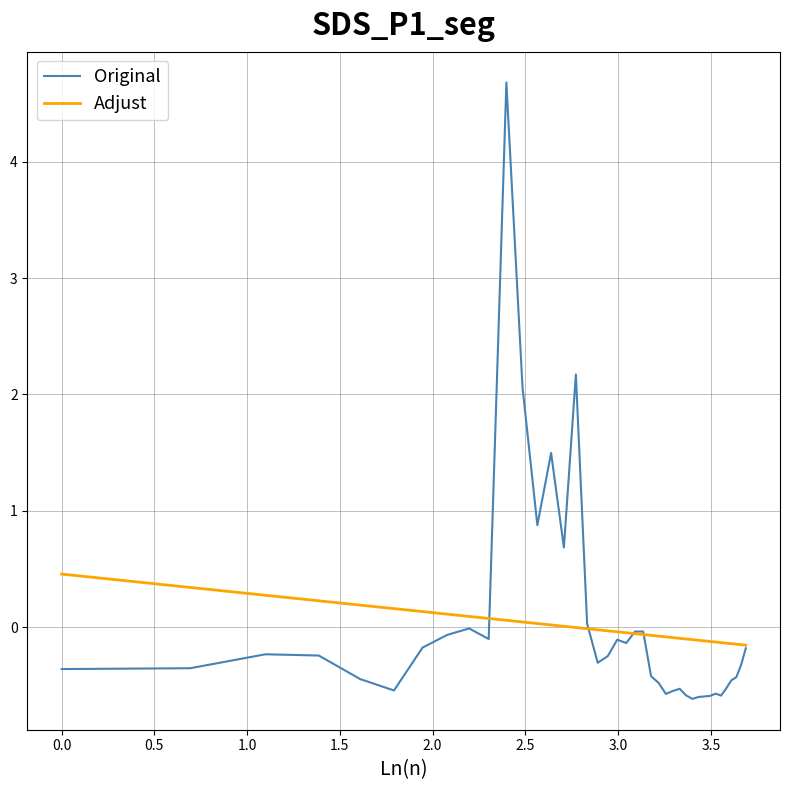

What is the maximum value shown in the chart?

4.7